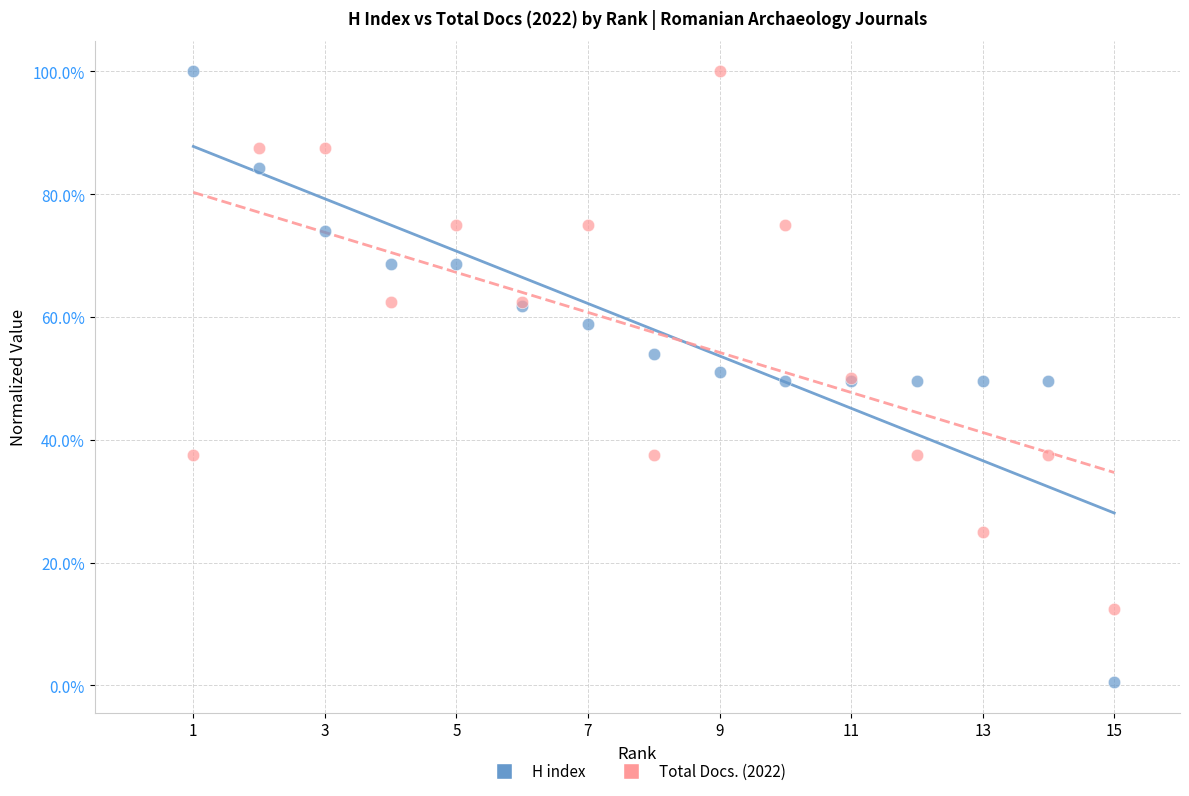

Which series reaches the minimum Y coordinate?

H index